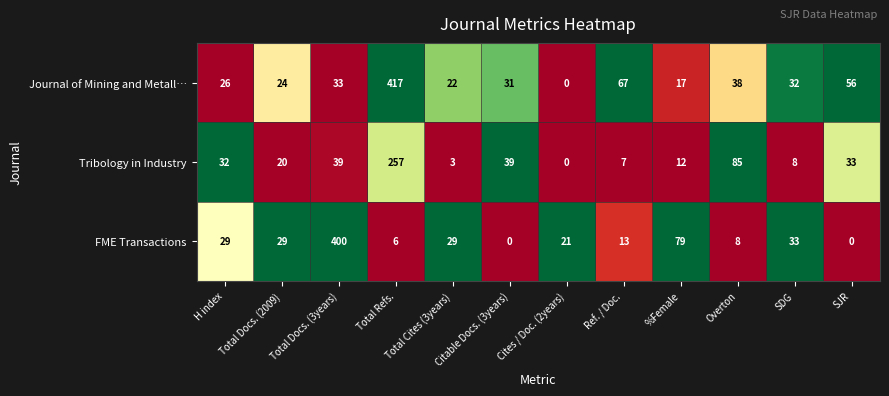

What is the difference between the FME Transactions values at %Female and Total Cites (3years)?

50